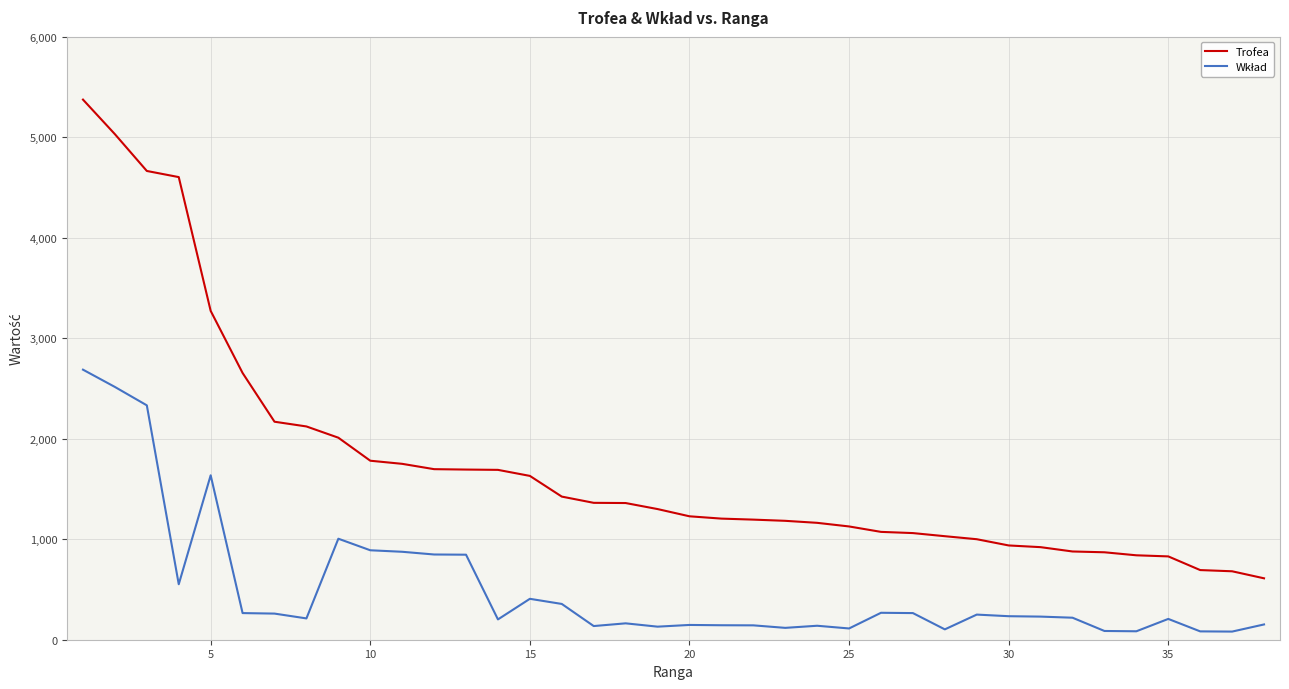

What is the difference between the maximum and minimum values in the Trofea series?

4763